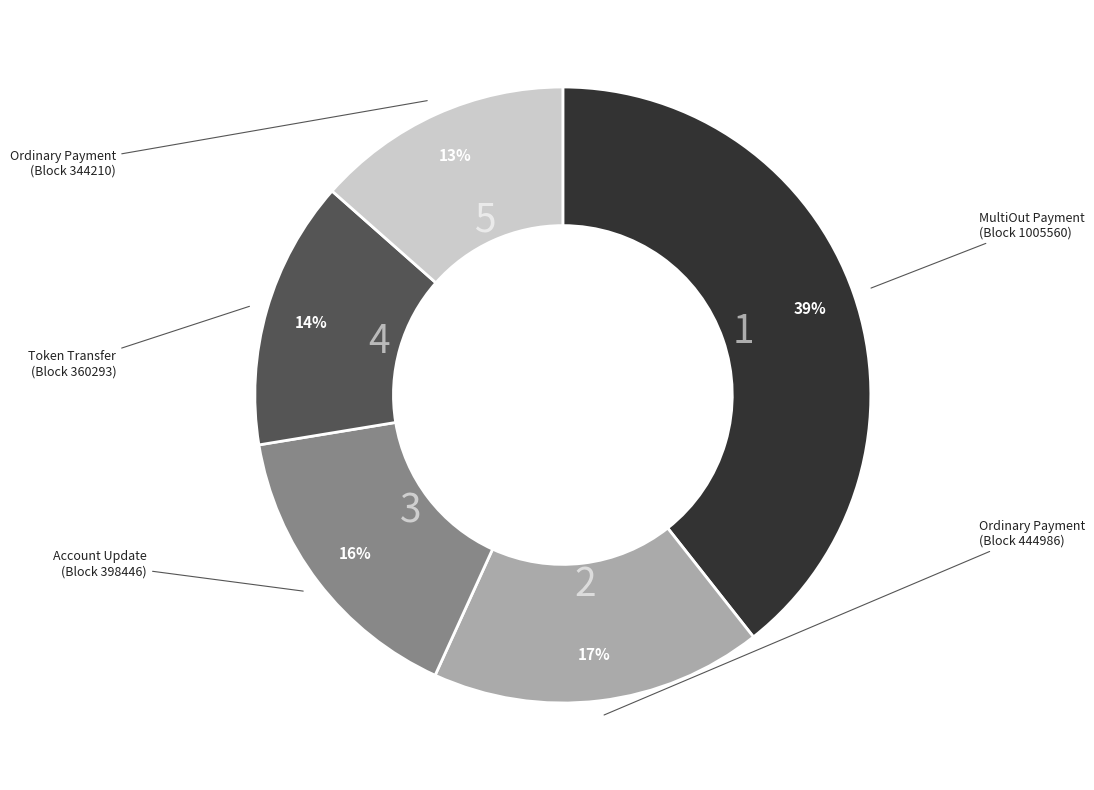

To the nearest percent, what is the difference between the largest and smallest slice percentages?

26%